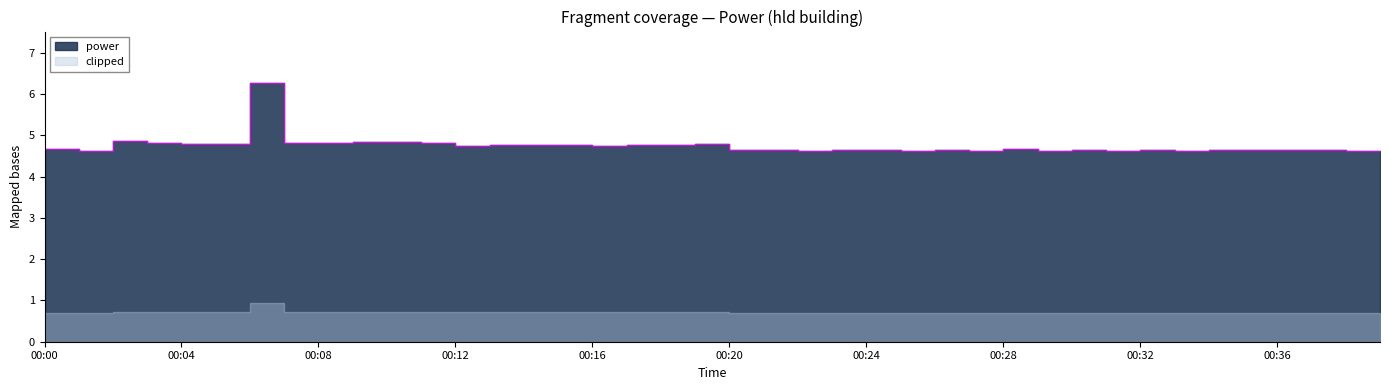

True or false: the data has more than 2 interior local peaks.

True